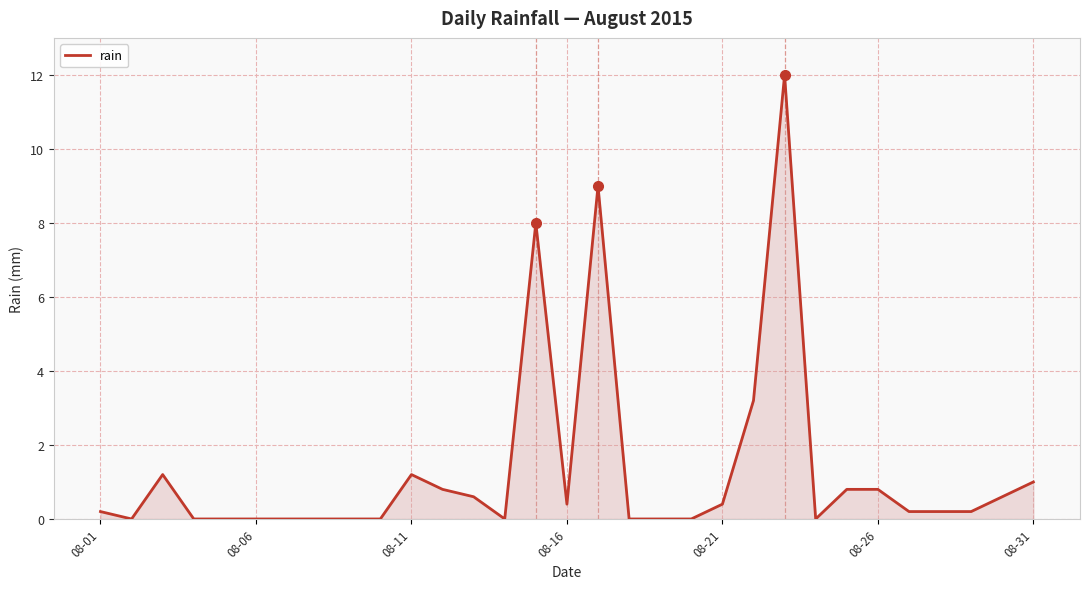

What is the maximum value shown in the chart?

12.0